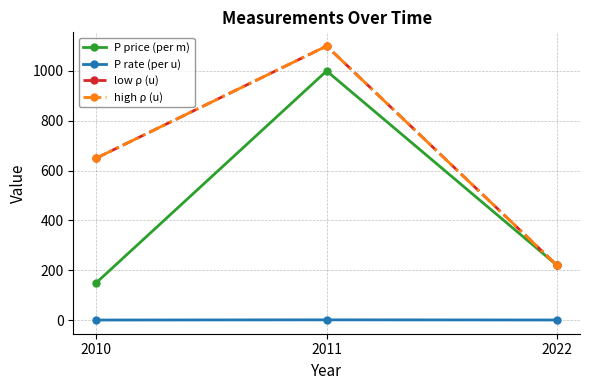

At how many categories does at least one series exceed 1086?

1